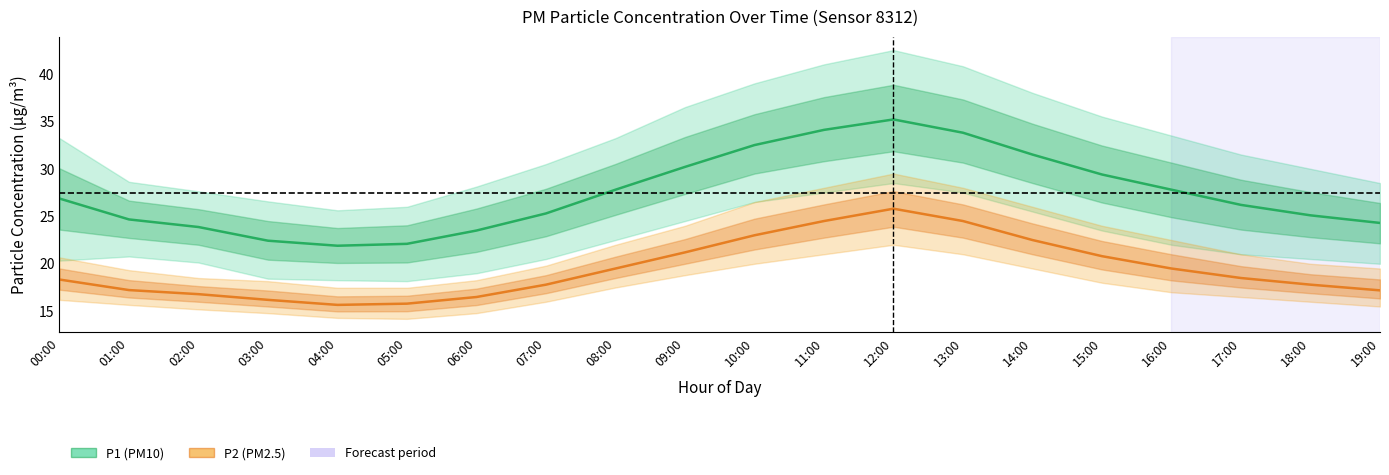

How many distinct data groups are displayed?

2